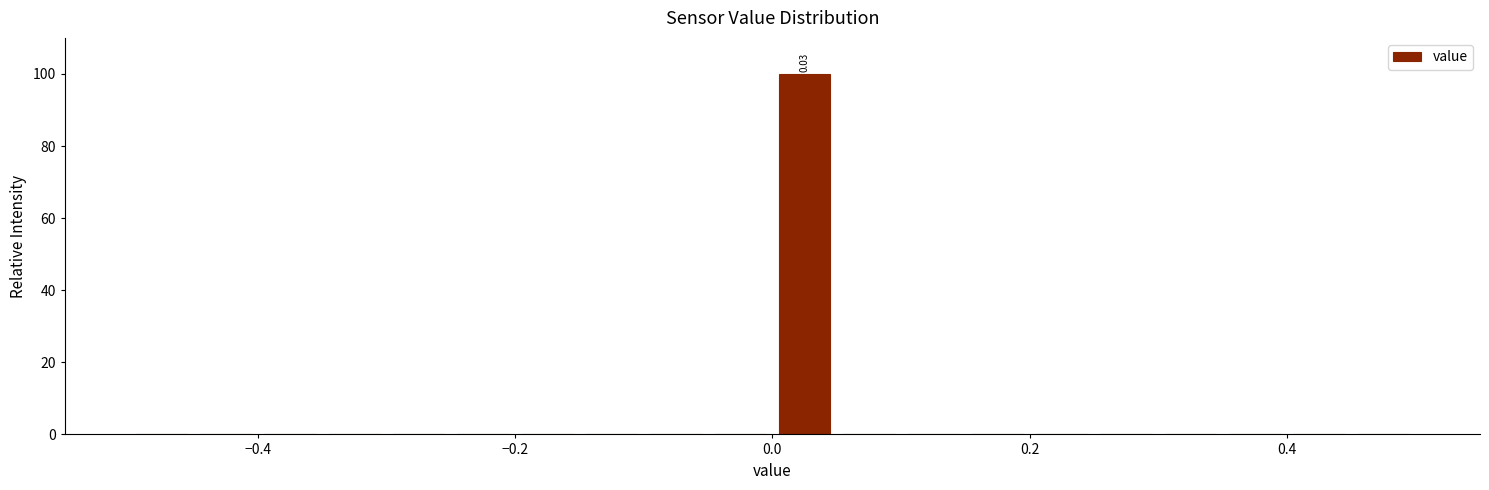

Around what value on the x-axis is the tallest bar? Give the approximate position of its centre, as read against the axis.

0.02